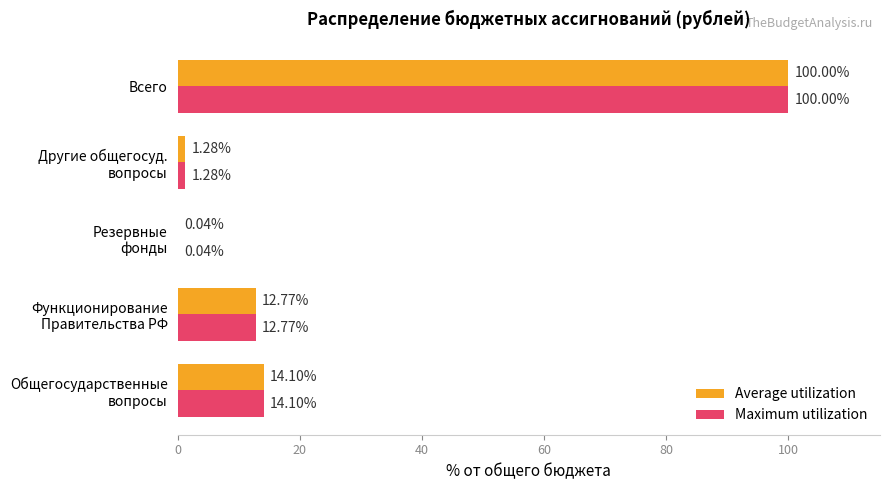

What is the sum of all Maximum utilization values?

128.2